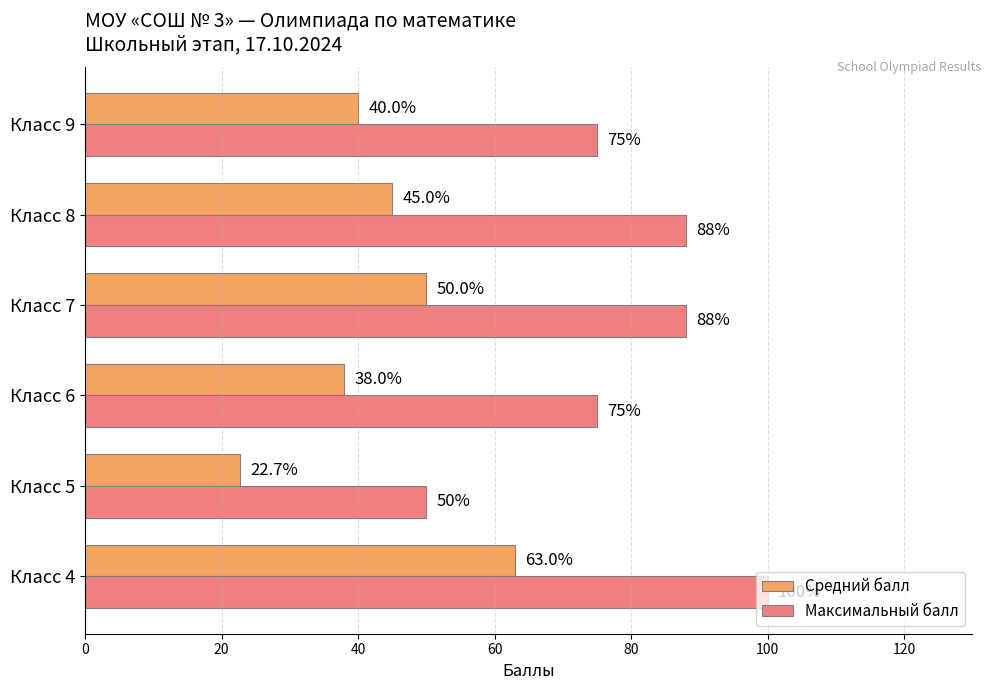

Which series has the largest total across all categories?

Максимальный балл